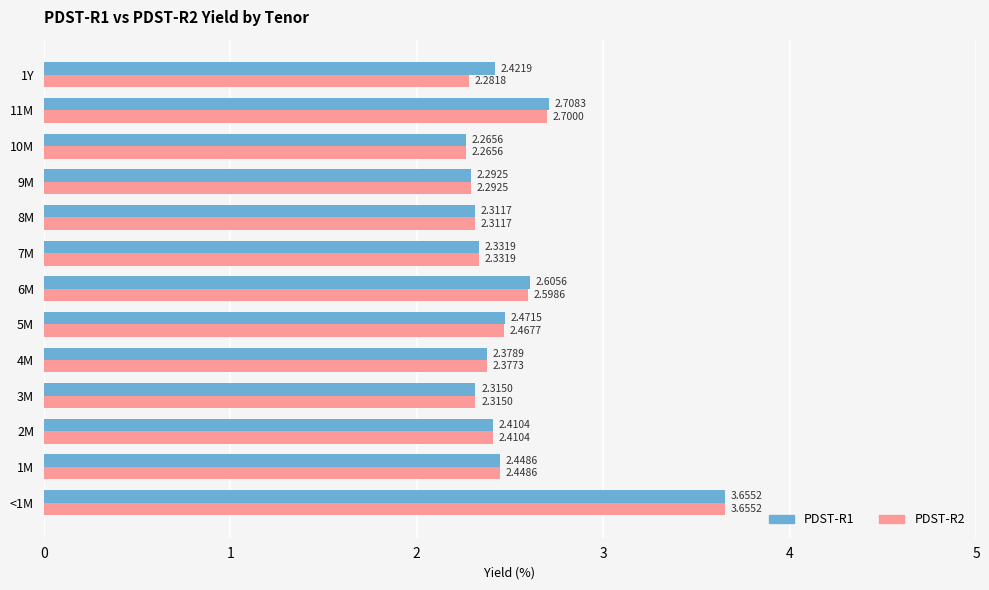

At how many categories does at least one series exceed 2?

13